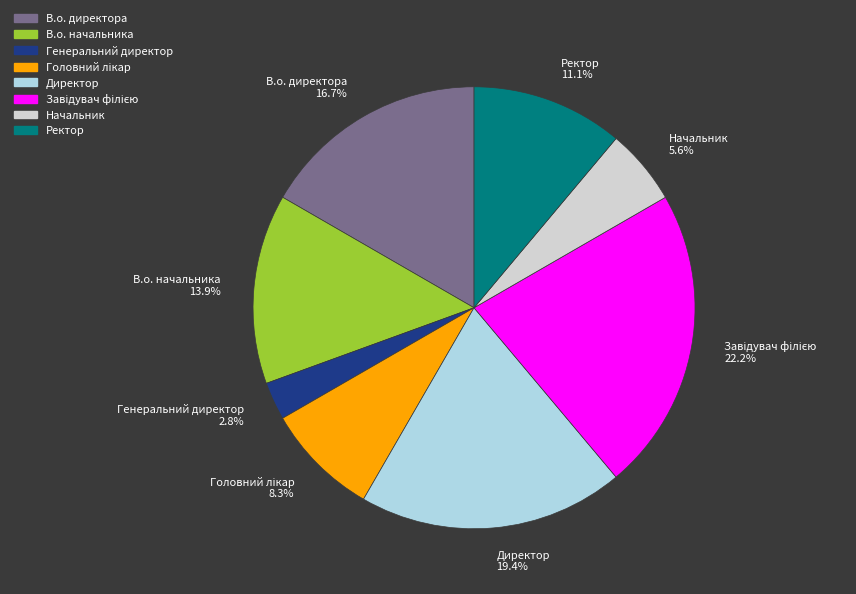

To the nearest percent, what is the difference between the largest and smallest slice percentages?

19%